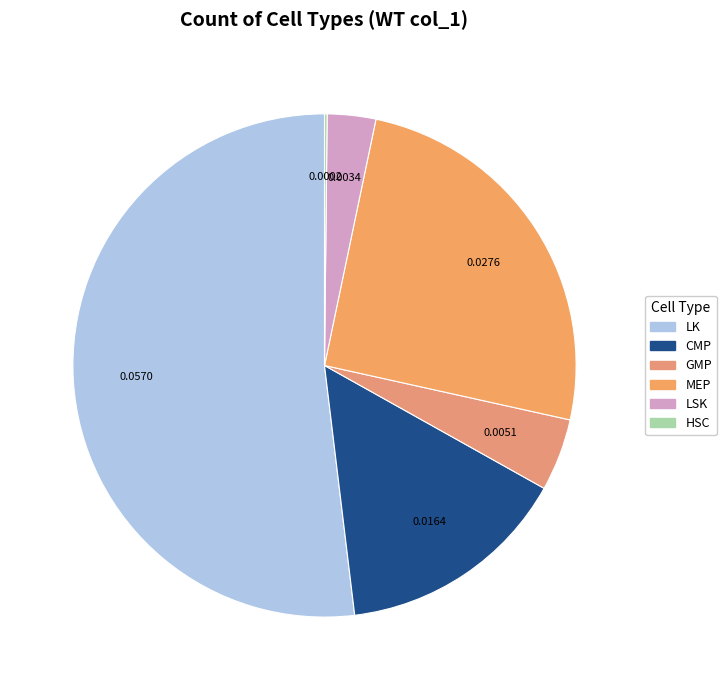

Is it true that GMP is 5% of the pie?

True